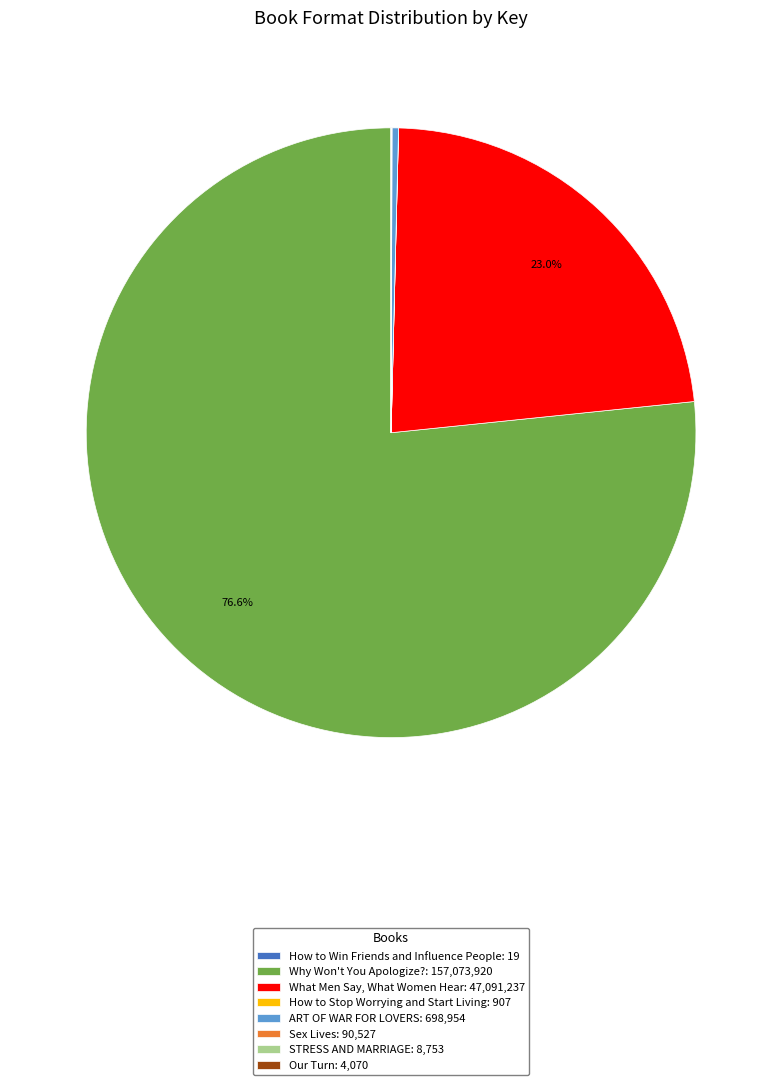

What portion of the pie excludes What Men Say, What Women Hear: 47,091,237?

77.0%